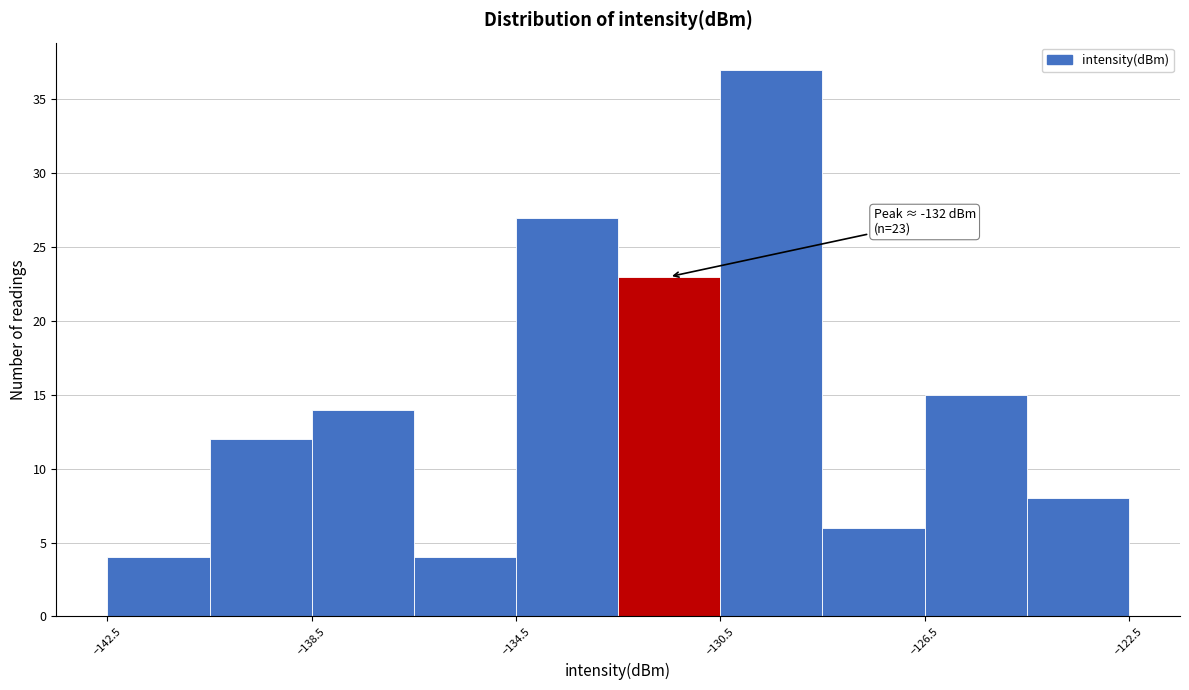

Over which range of the x-axis is the bar tallest?

-130.5 to -128.5